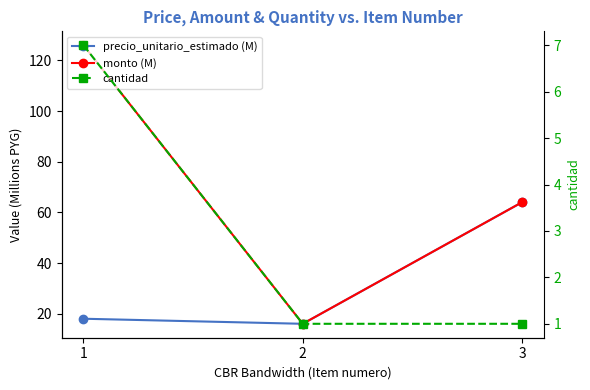

Which category has the lowest value in the precio_unitario_estimado (M) series?

2